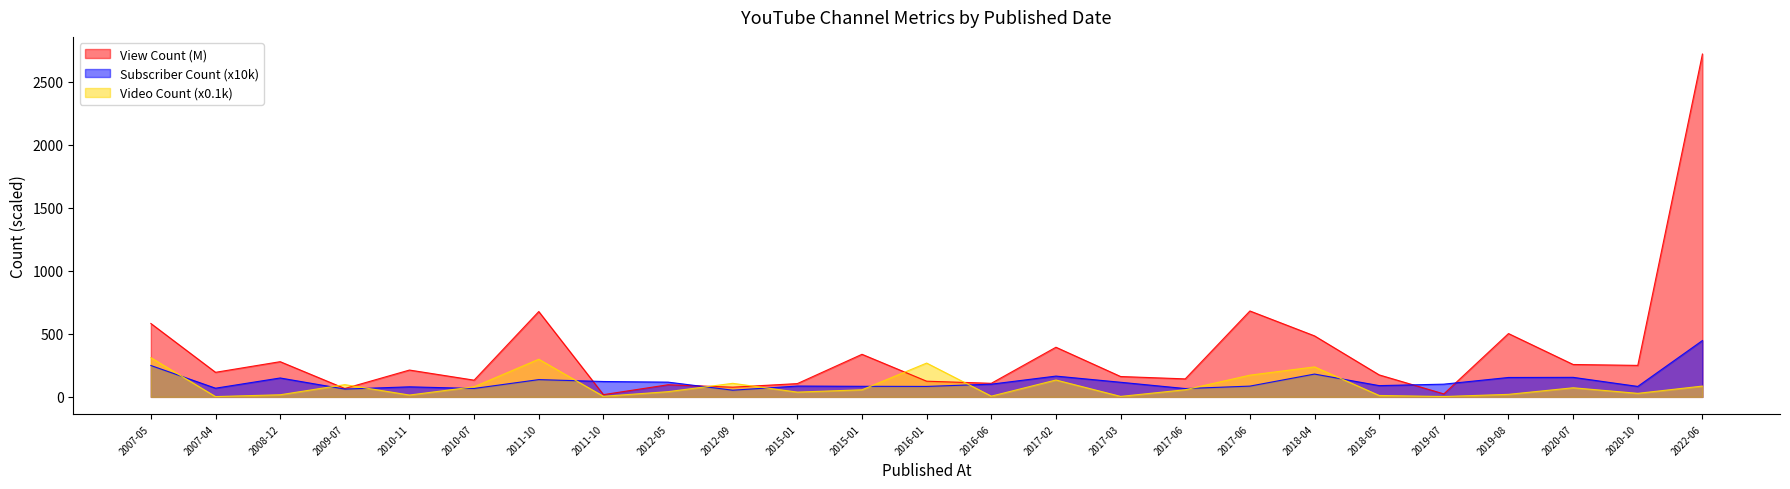

In Video Count, how many points are lower than both neighbors (excluding endpoints)?

8